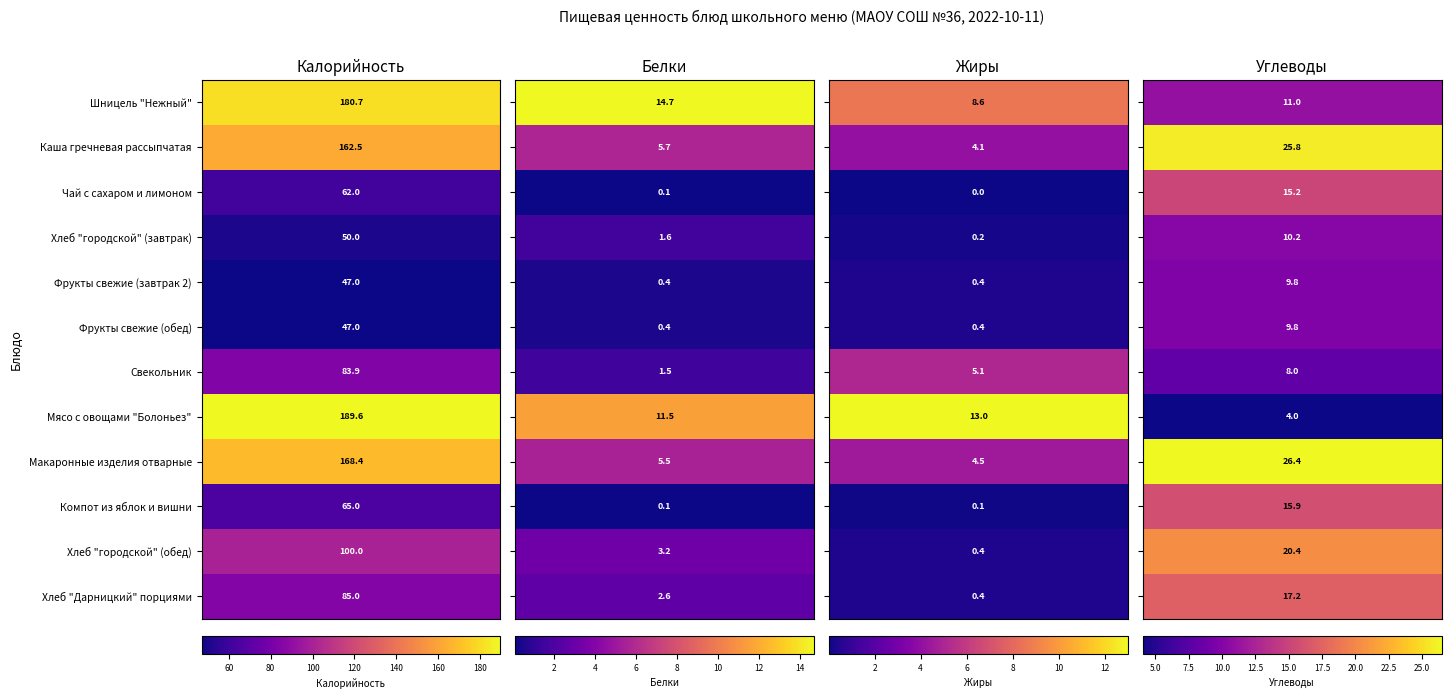

True or false: Хлеб "городской" (завтрак) has a value of 1.6 at 1.

True